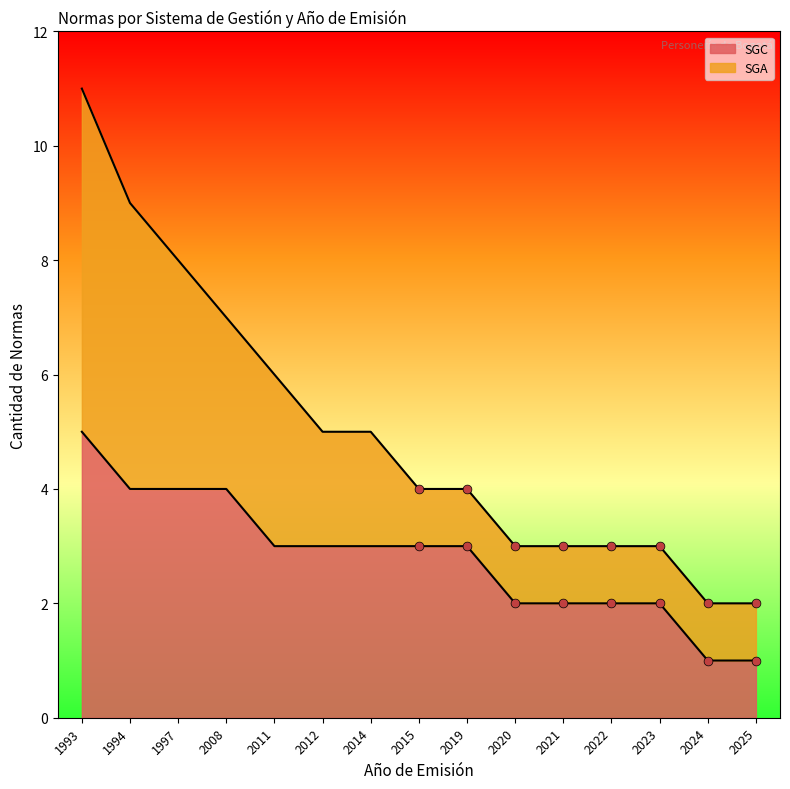

Which has a higher value, 2011 or 2012?

2011